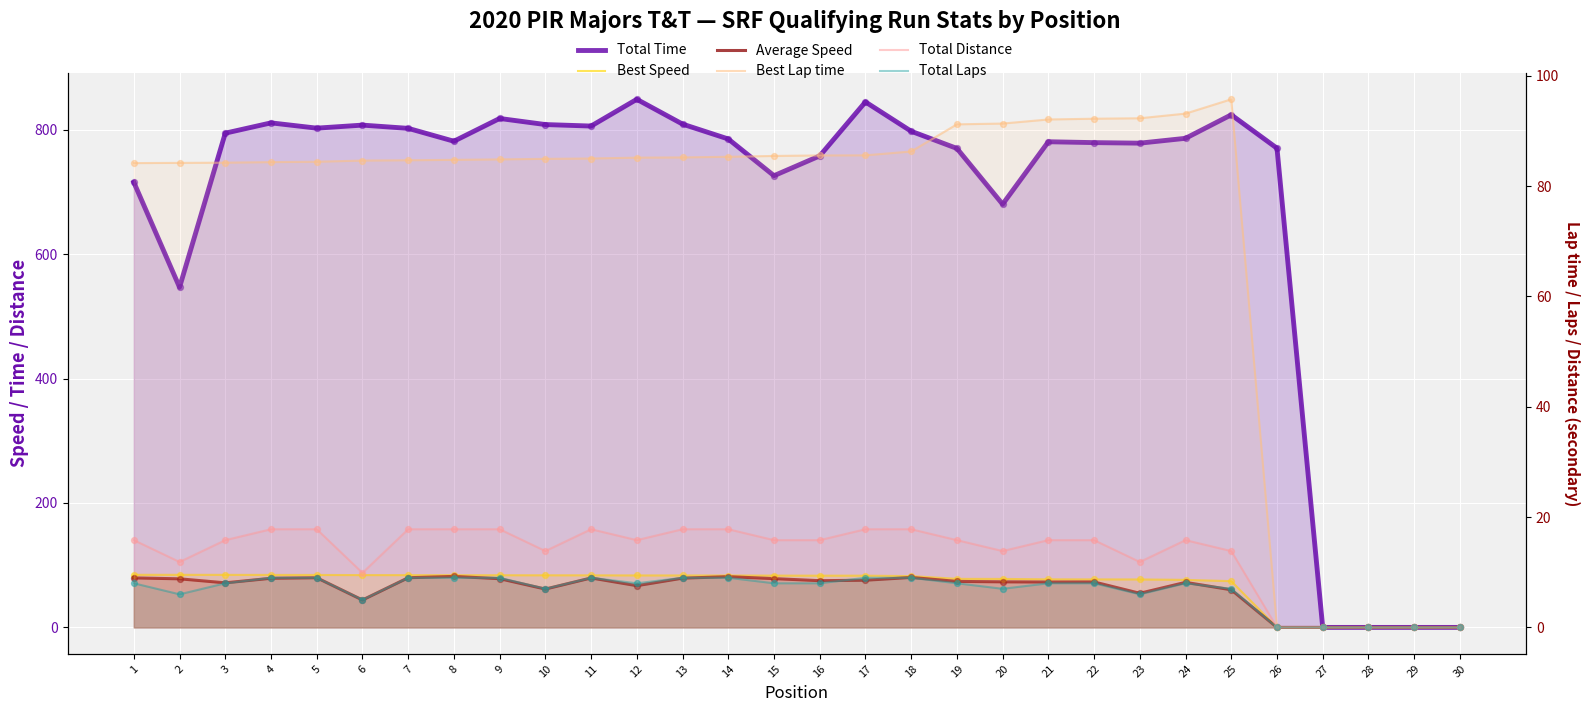

Which series reaches the maximum Y coordinate?

Total Time